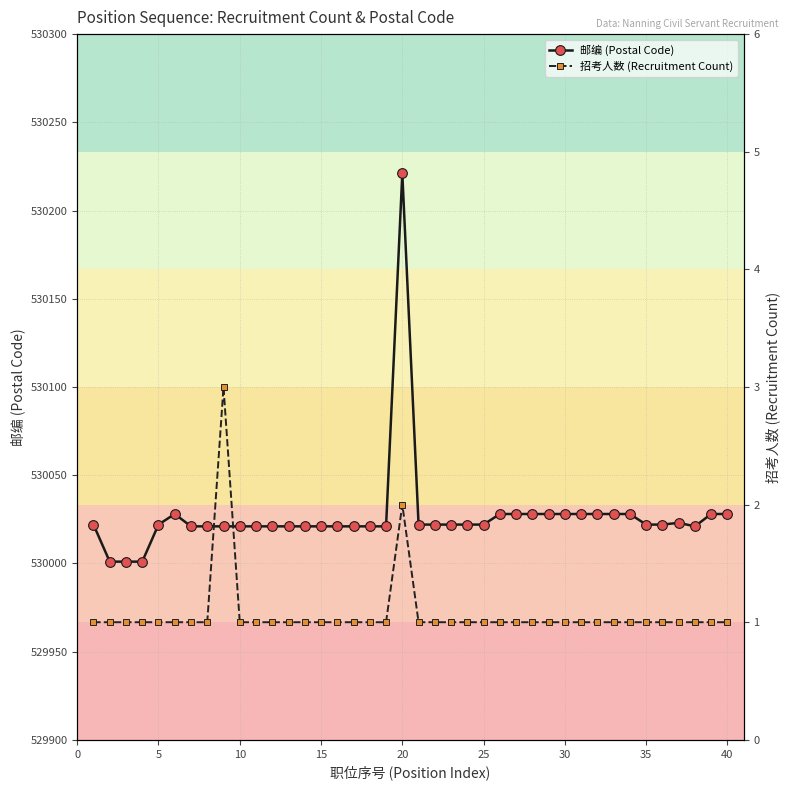

What is the highest value of the 邮编 (Postal Code) series?

530221